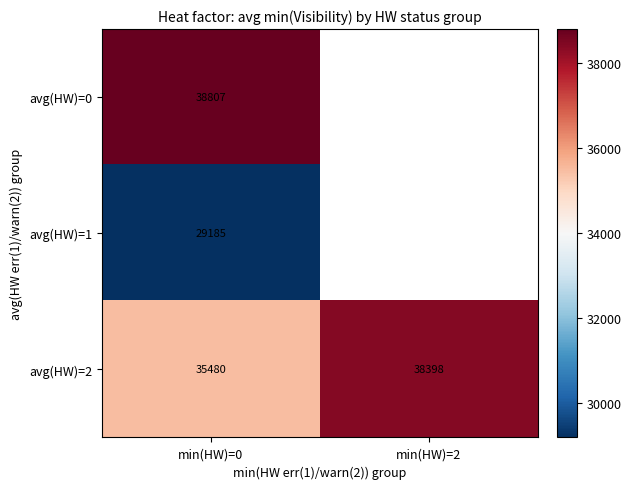

What is the sum of all avg(HW)=2 values?

73878.0